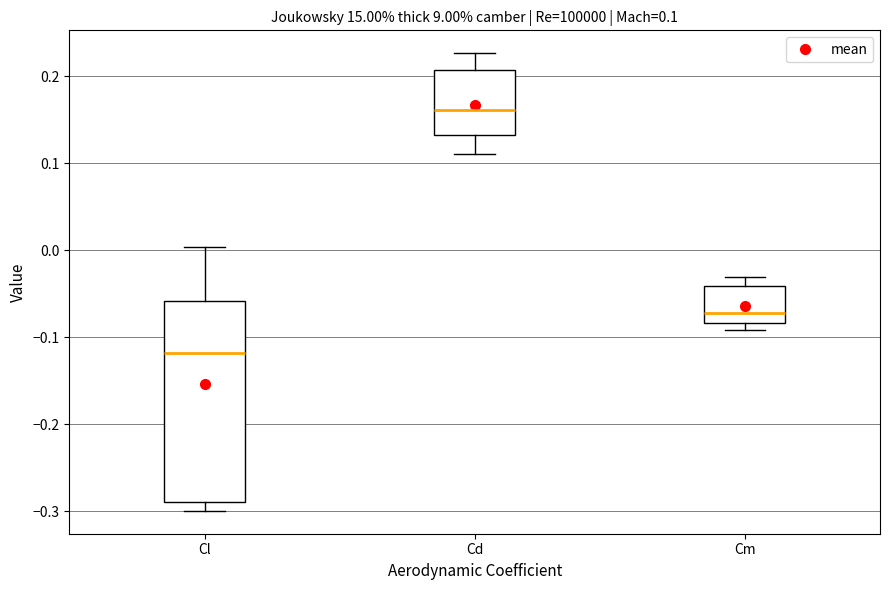

Comparing the boxes themselves (not the whiskers), which one is the tallest?

Cl